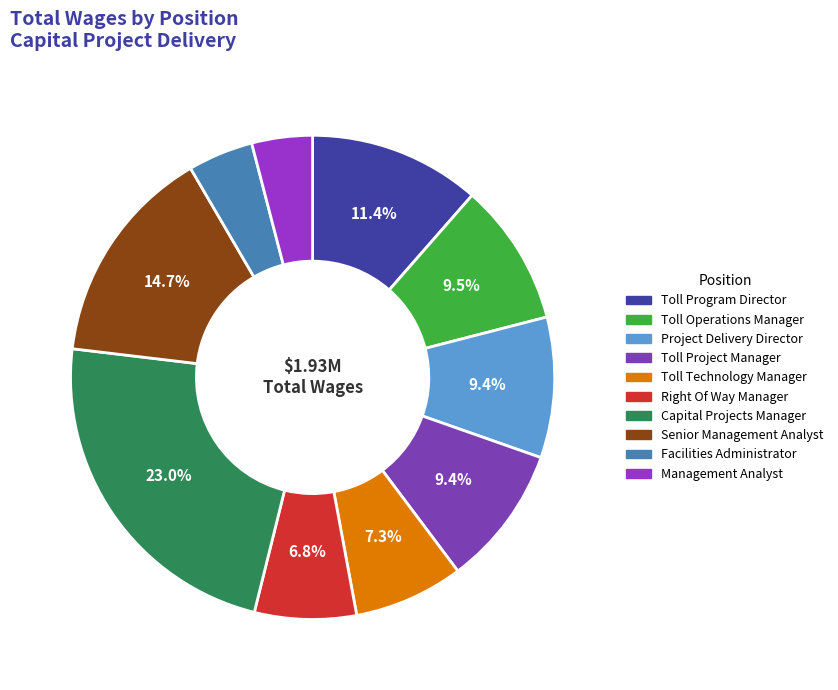

To the nearest percent, what portion does Toll Program Director represent?

11%